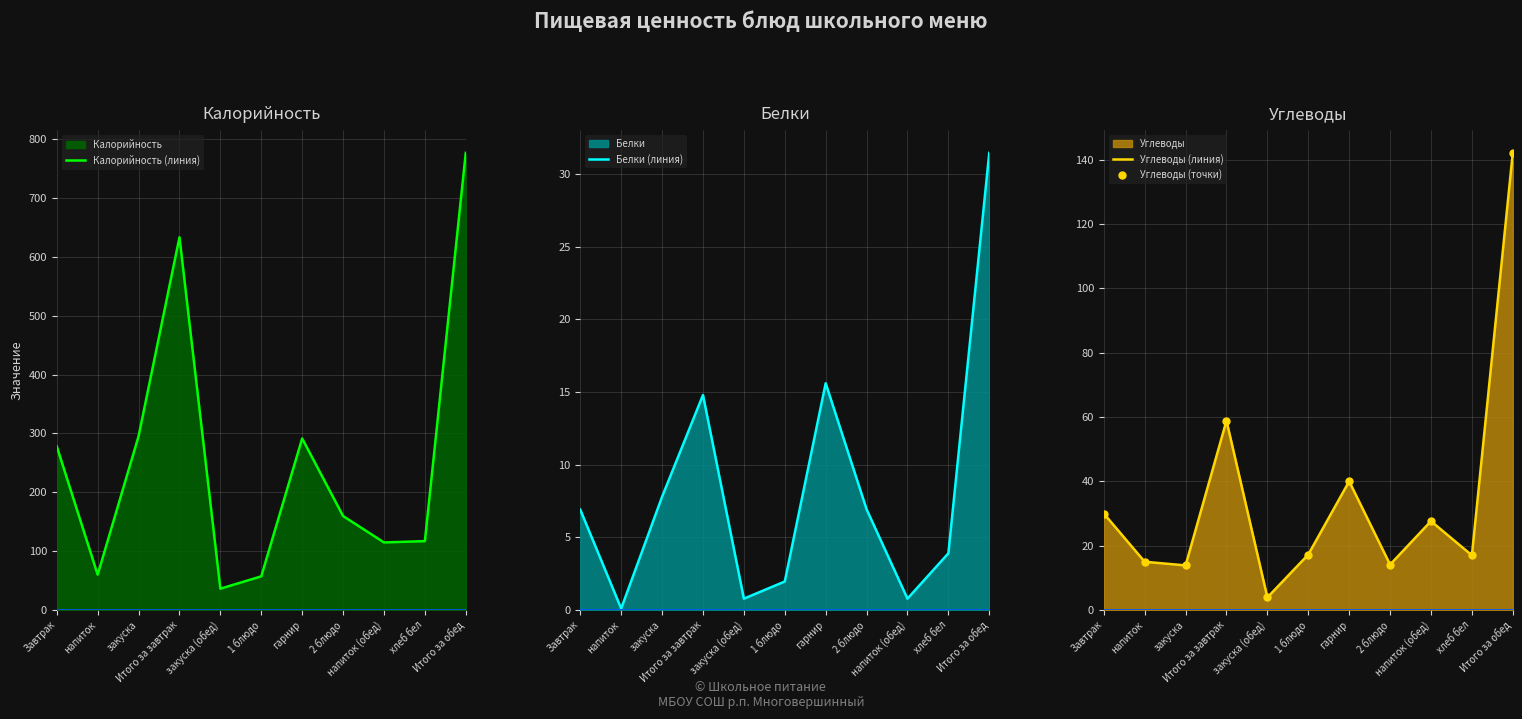

What is the difference between the maximum and minimum values in the Калорийность (линия) series?

740.5